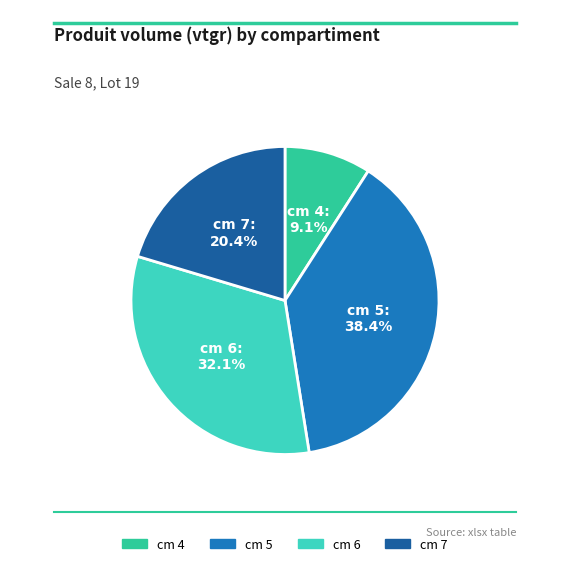

Between cm 5 and cm 6, which is larger?

cm 5